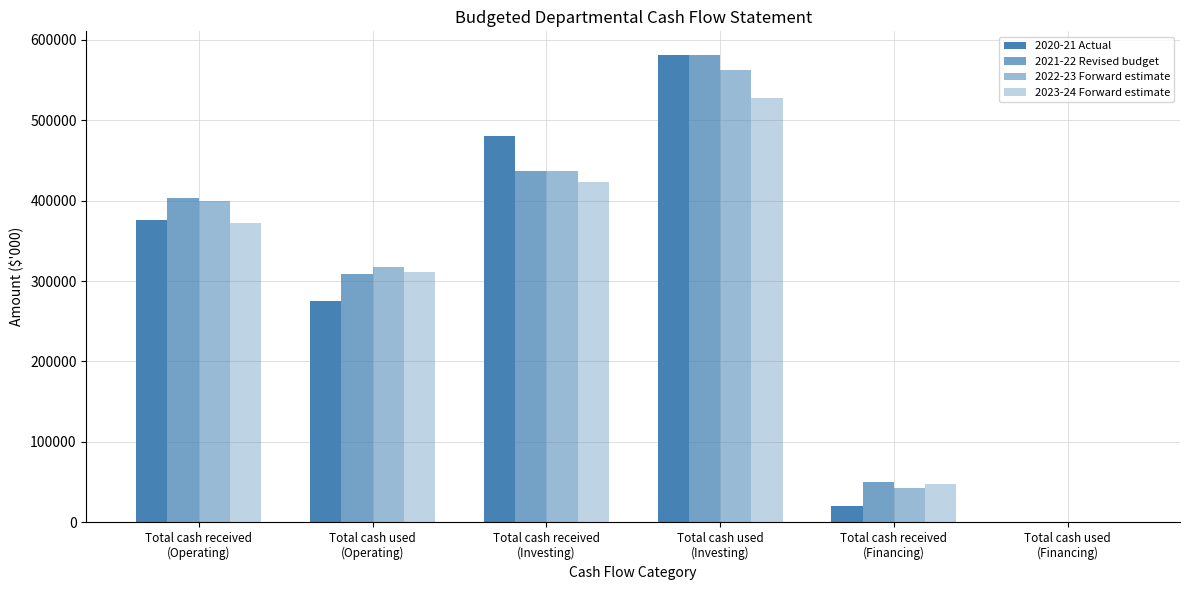

How many categories are shown in the chart?

6